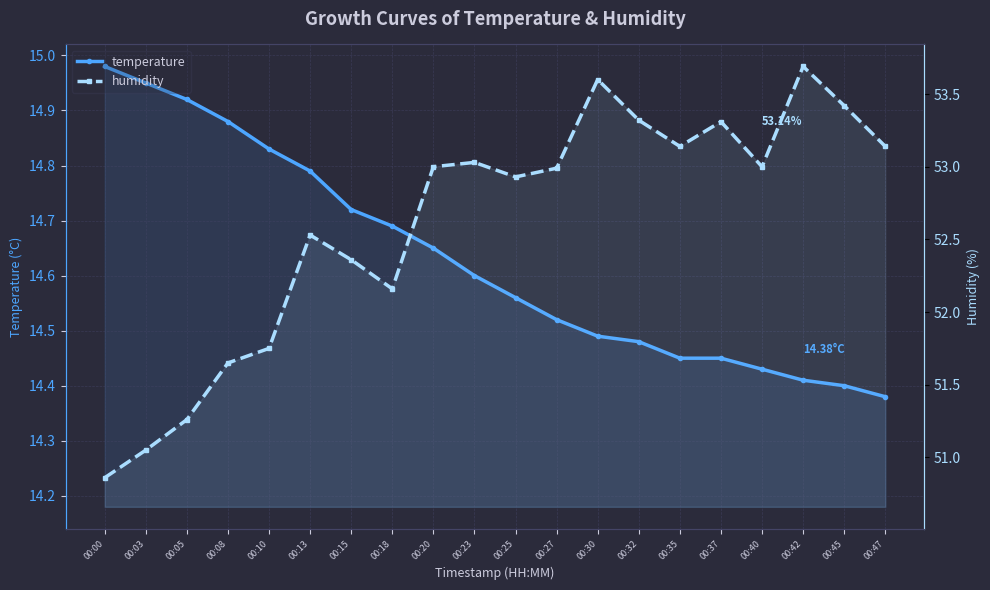

Which series has the widest spread of values?

humidity